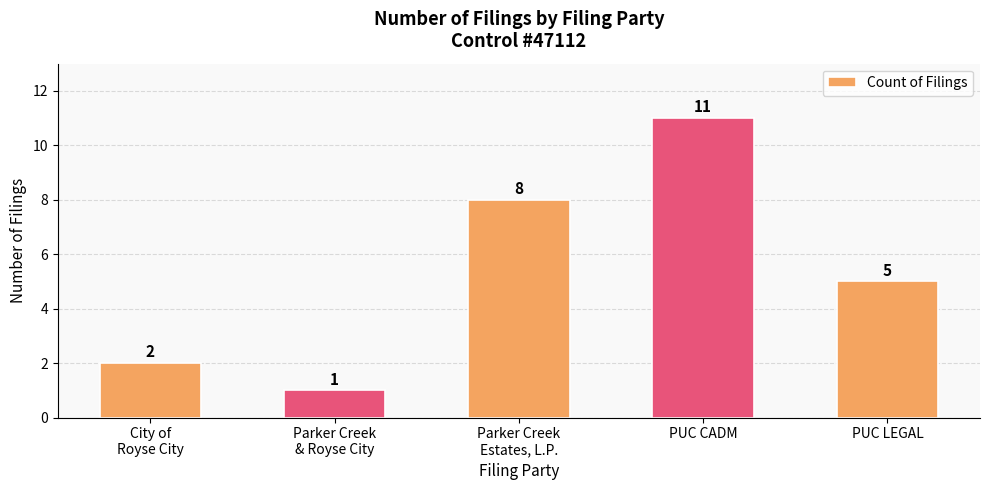

What position from the right is Parker Creek
Estates, L.P.?

3